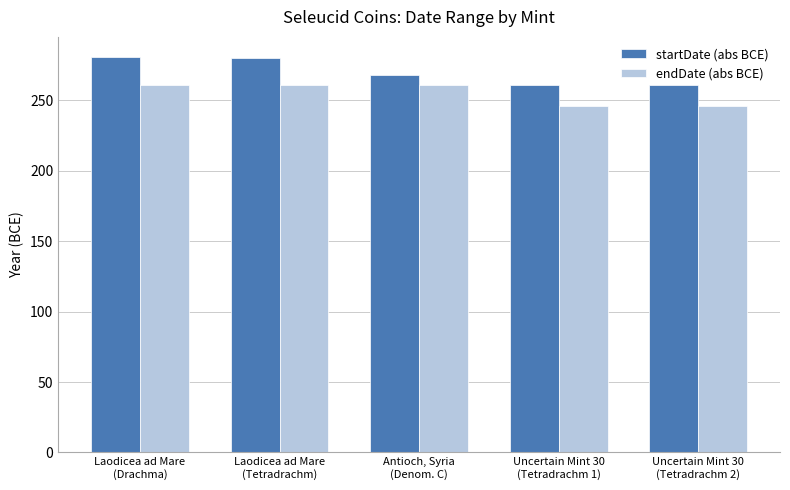

What is the highest value of the endDate (abs BCE) series?

261